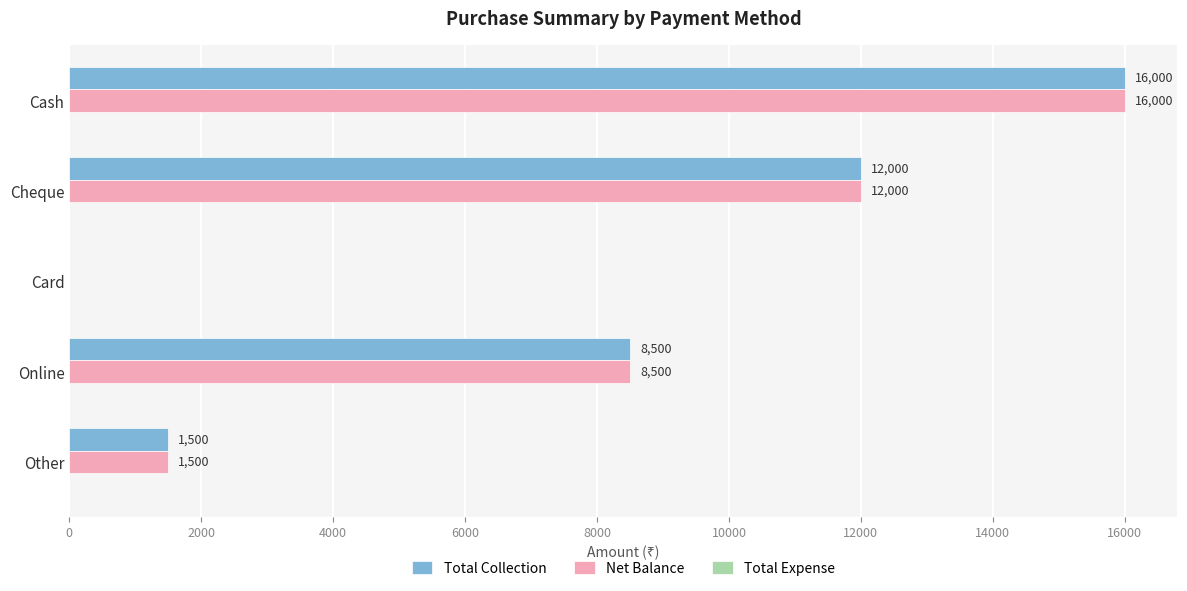

Count the number of data series in this chart.

2